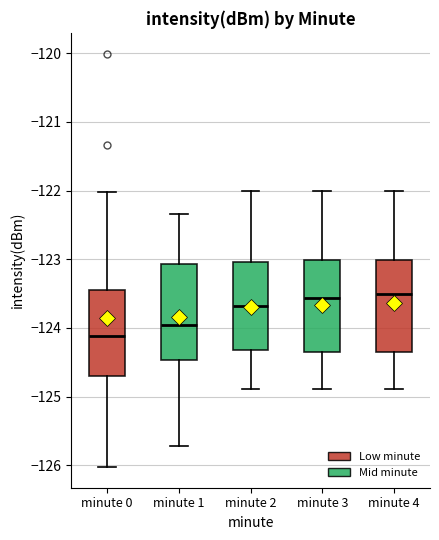

Where is the lower edge of the box for minute 2 on the y-axis? The values are not printed on the chart, so give them approximately, as read against the axis.

-124.3